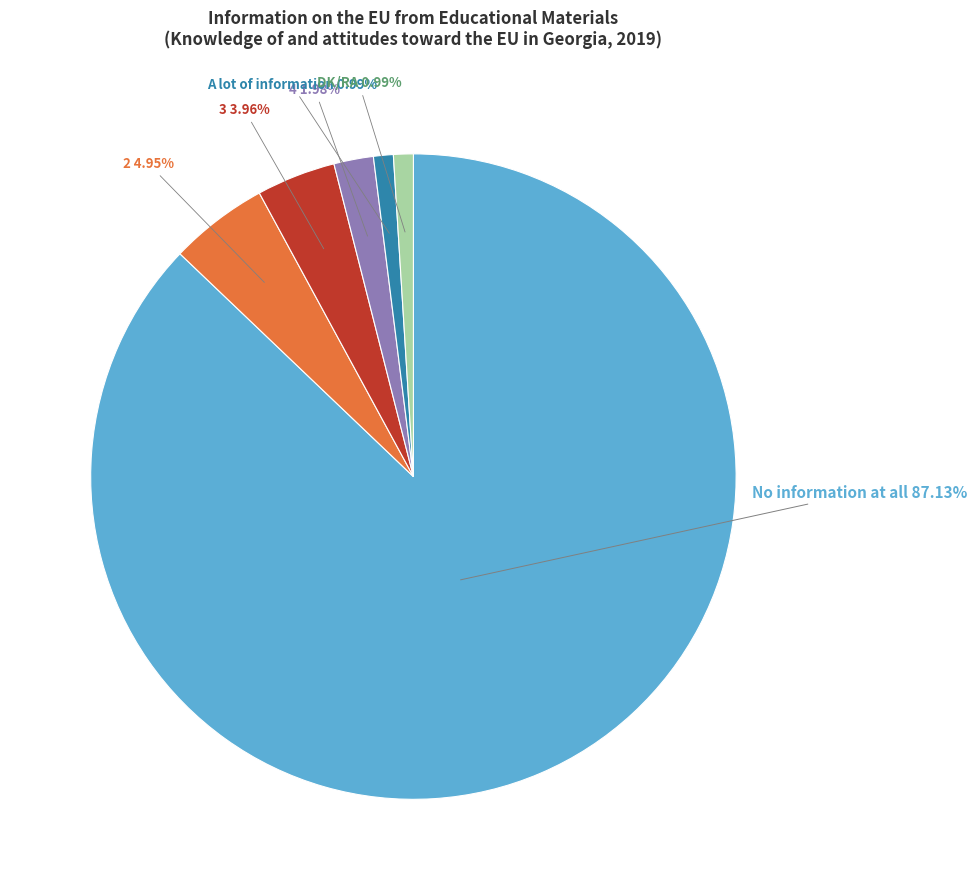

Do 3 and 4 together represent more than half of the pie?

No